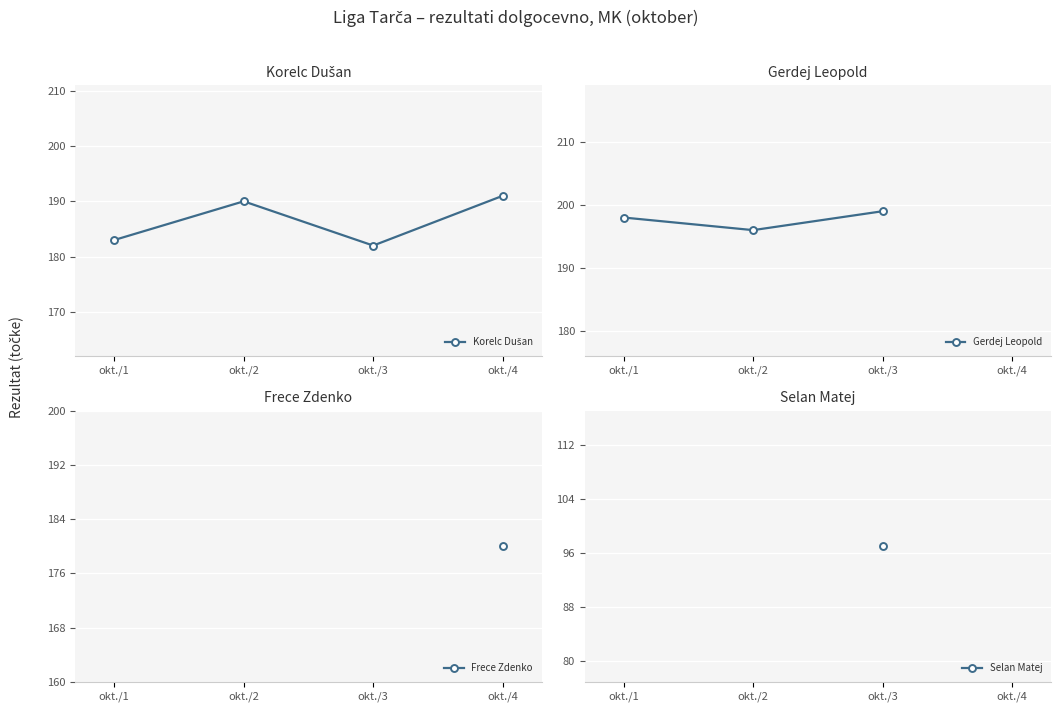

At how many categories does at least one series exceed 15?

4